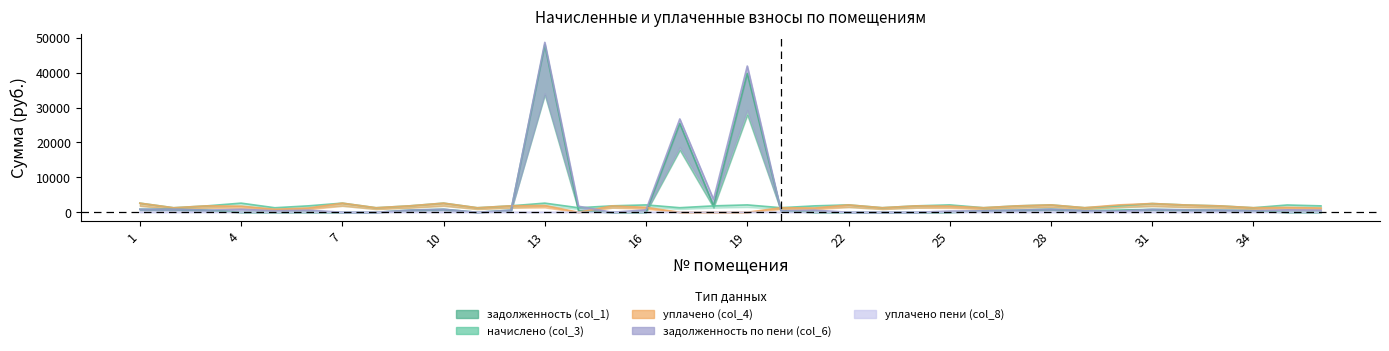

How many lines are shown in the chart?

5